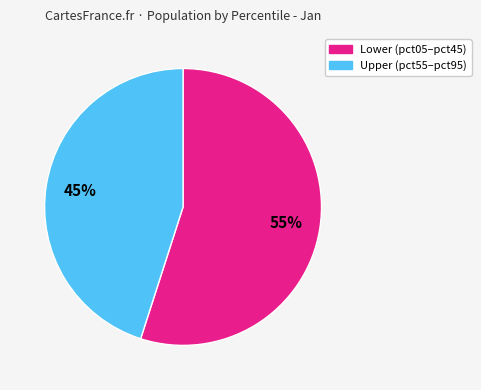

Is there any slice that represents more than half of the pie?

Yes